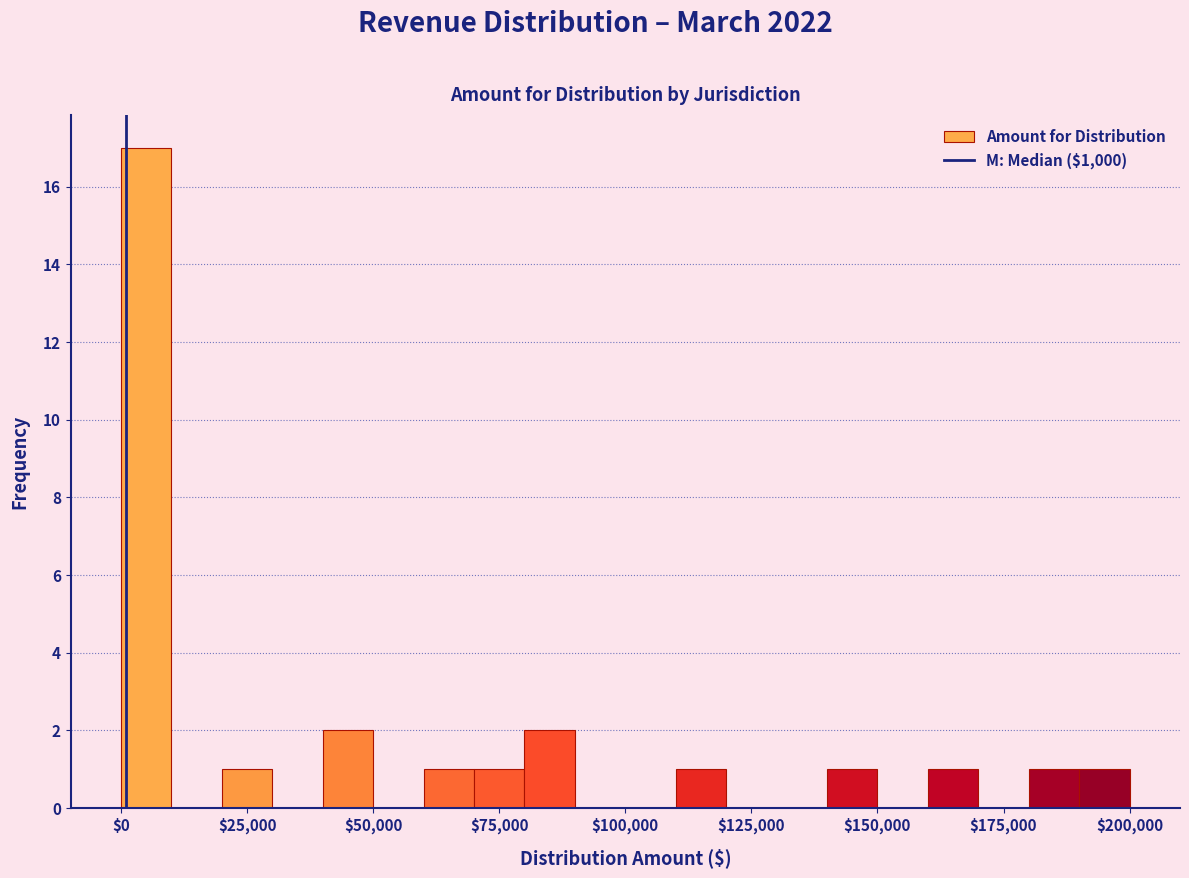

Around what value on the x-axis is the tallest bar? Give the approximate position of its centre, as read against the axis.

5000